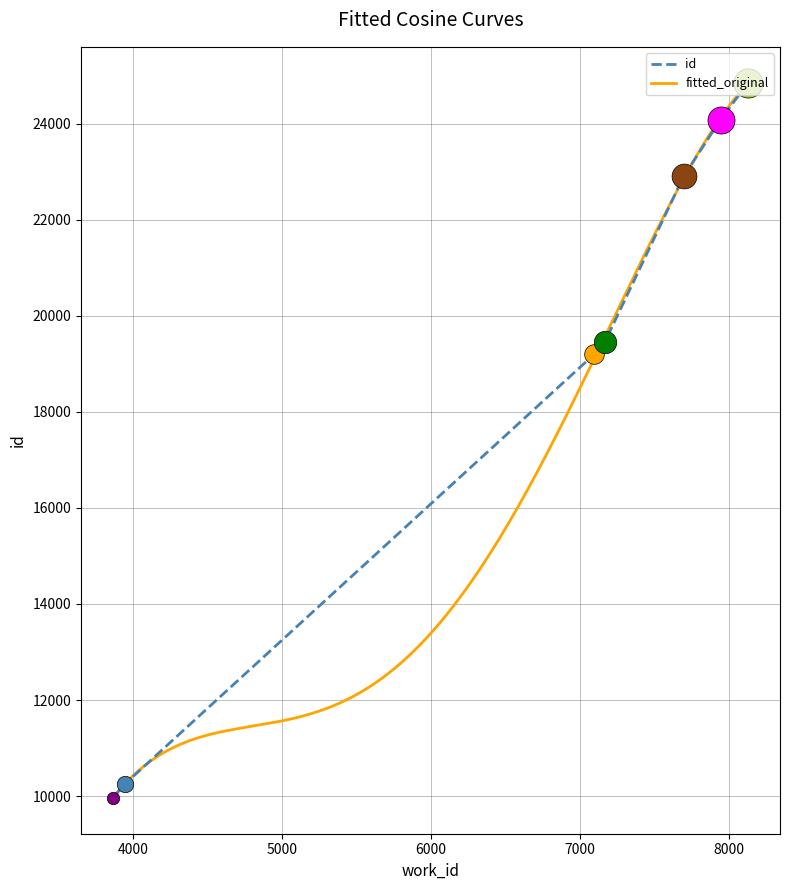

What is the change in value from 7168 to 7945?

+4636